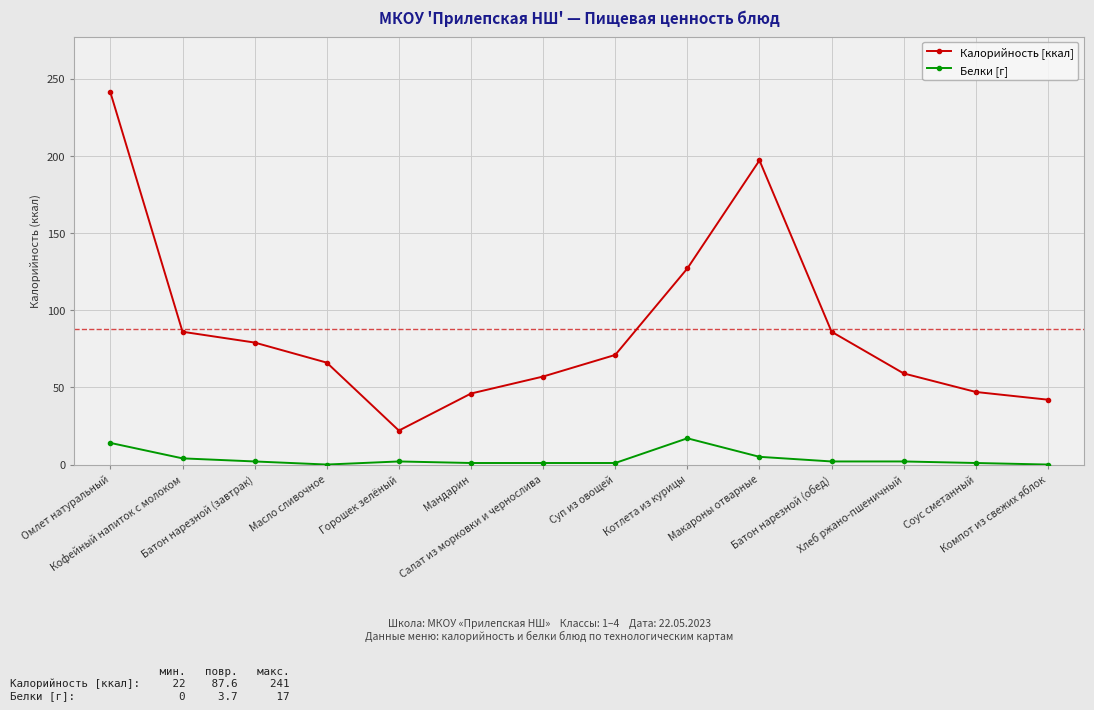

The Белки [г] series shows 4 at Кофейный напиток с молоком. True or false?

True